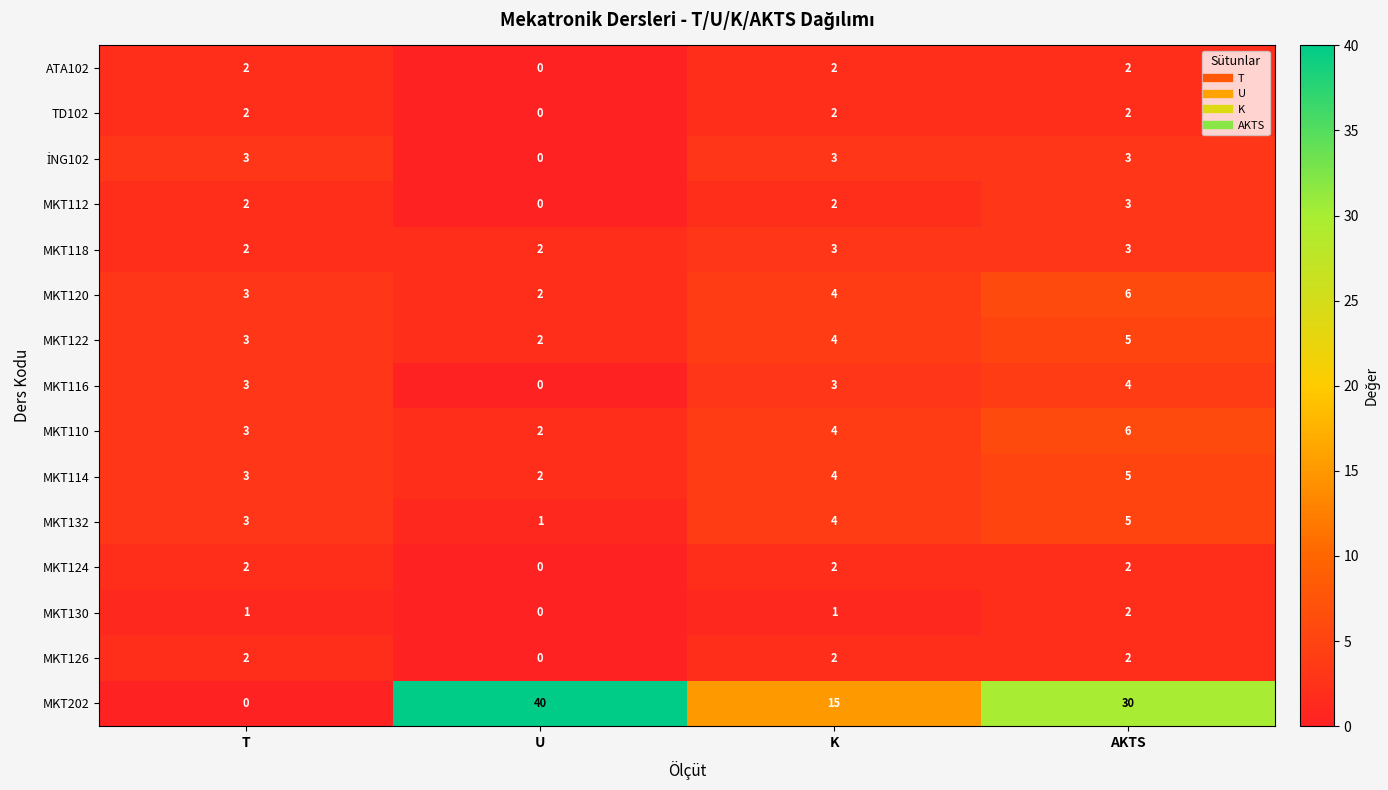

What is the sum of the MKT202 values at T and U?

40